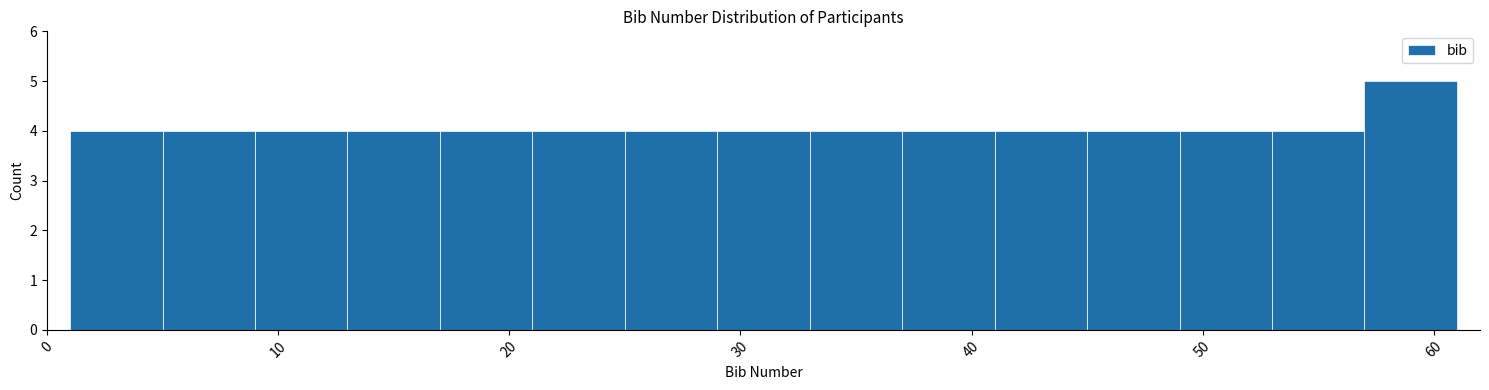

Reading left to right, list every bar in this chart as the range it spans on the x-axis followed by its height. The values are not printed on the chart, so give them approximately, as read against the axis.

1 to 5: 4
5 to 9: 4
9 to 13: 4
13 to 17: 4
17 to 21: 4
21 to 25: 4
25 to 29: 4
29 to 33: 4
33 to 37: 4
37 to 41: 4
41 to 45: 4
45 to 49: 4
49 to 53: 4
53 to 57: 4
57 to 61: 5